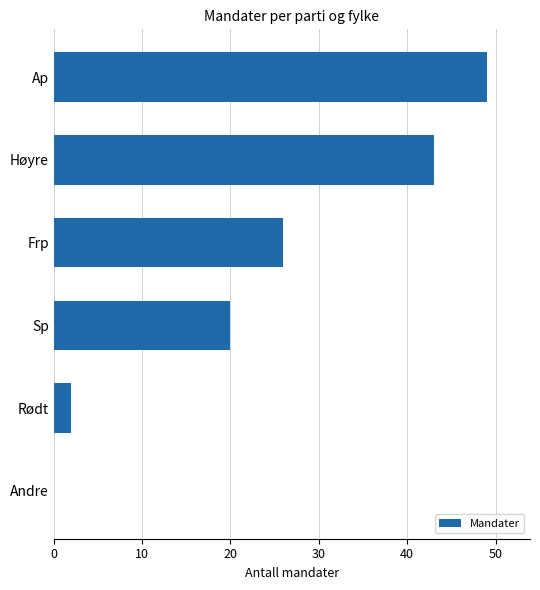

What is the approximate value at Høyre, to the nearest 5?

45